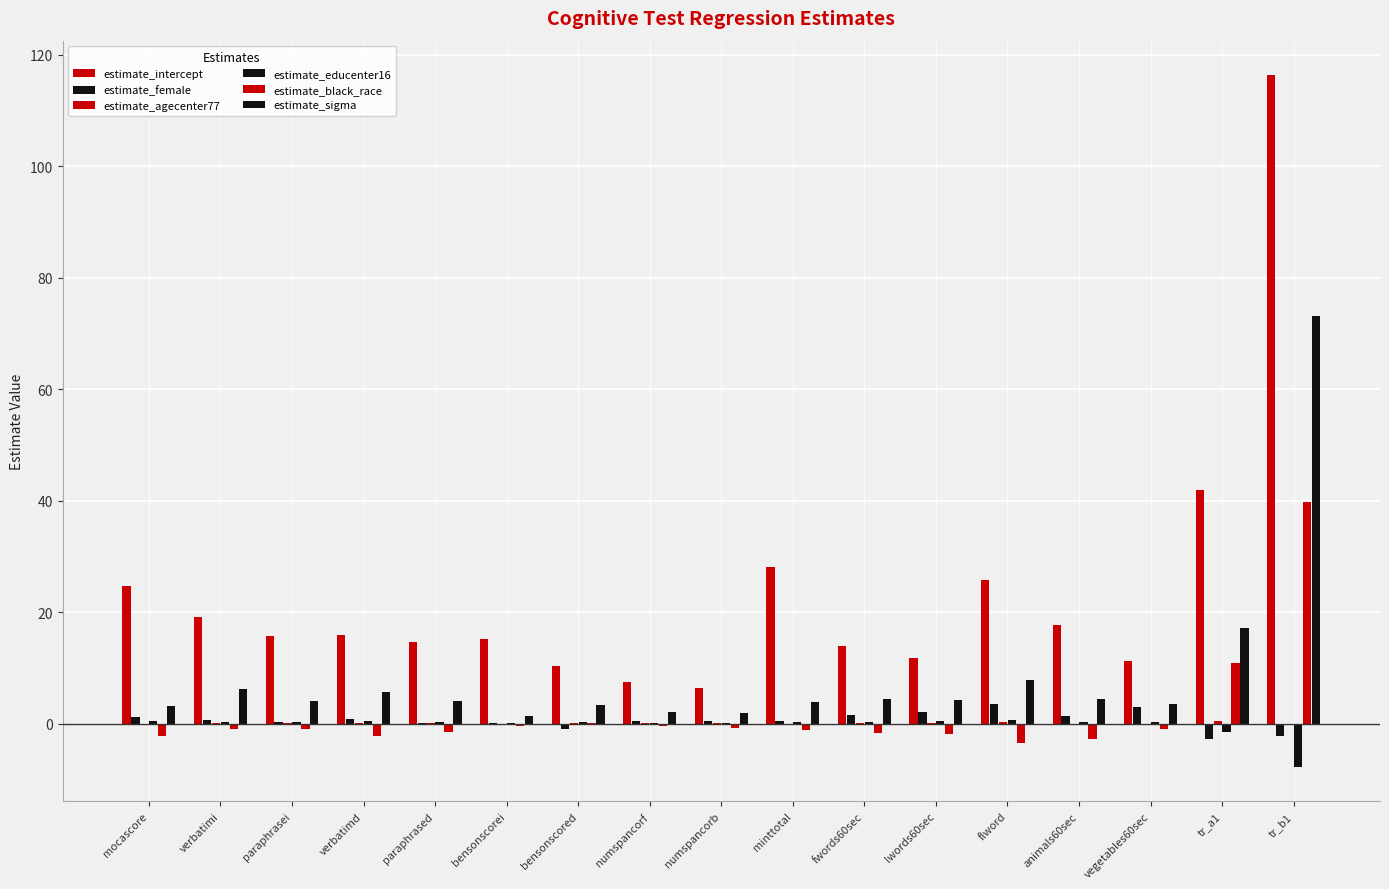

Rank the series at numspancorf from highest to lowest value.

estimate_intercept, estimate_sigma, estimate_female, estimate_educenter16, estimate_agecenter77, estimate_black_race